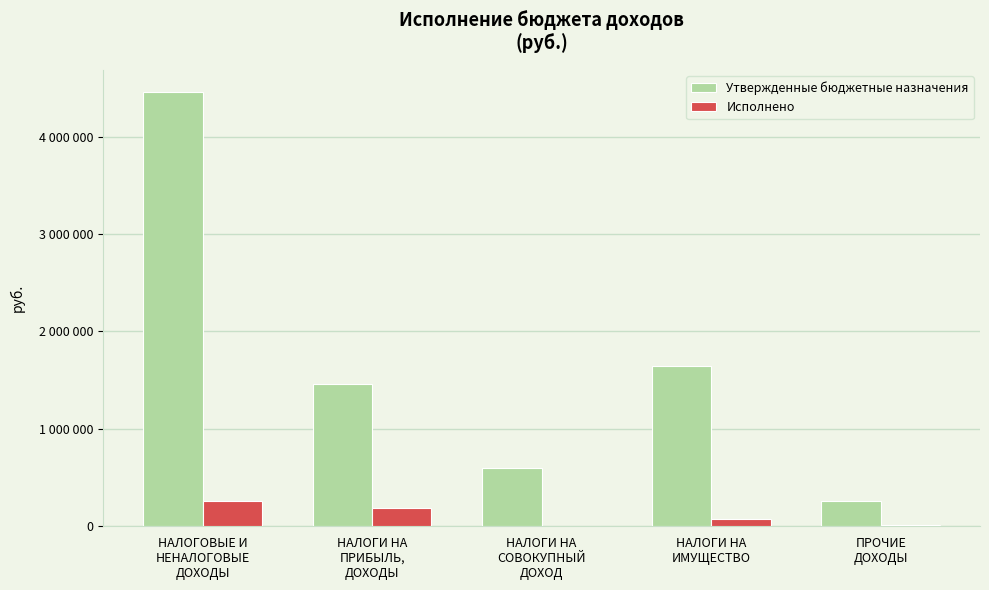

Is the value of Утвержденные бюджетные назначения at НАЛОГОВЫЕ И
НЕНАЛОГОВЫЕ
ДОХОДЫ greater than the value of Исполнено at НАЛОГОВЫЕ И
НЕНАЛОГОВЫЕ
ДОХОДЫ?

Yes